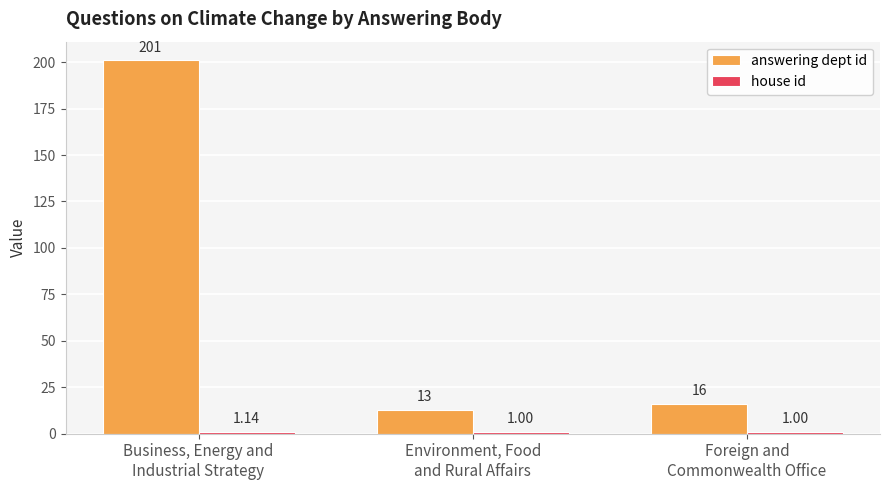

What is the difference between the second highest and minimum values in the answering dept id series?

3.0